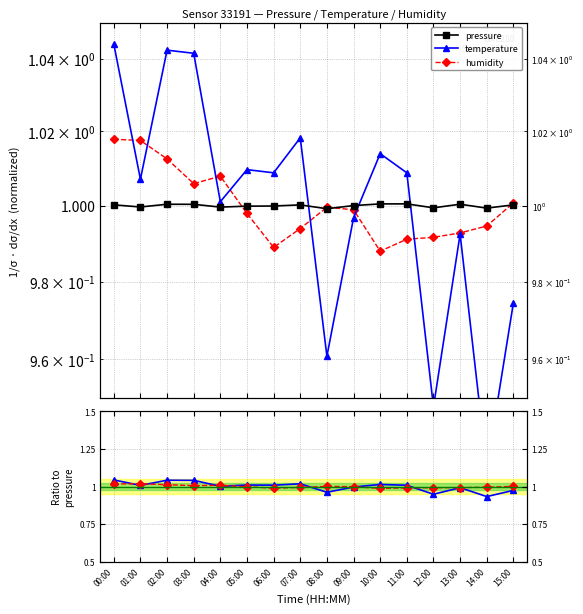

True or false: pressure has a value of 0.3 at 08:00.

False